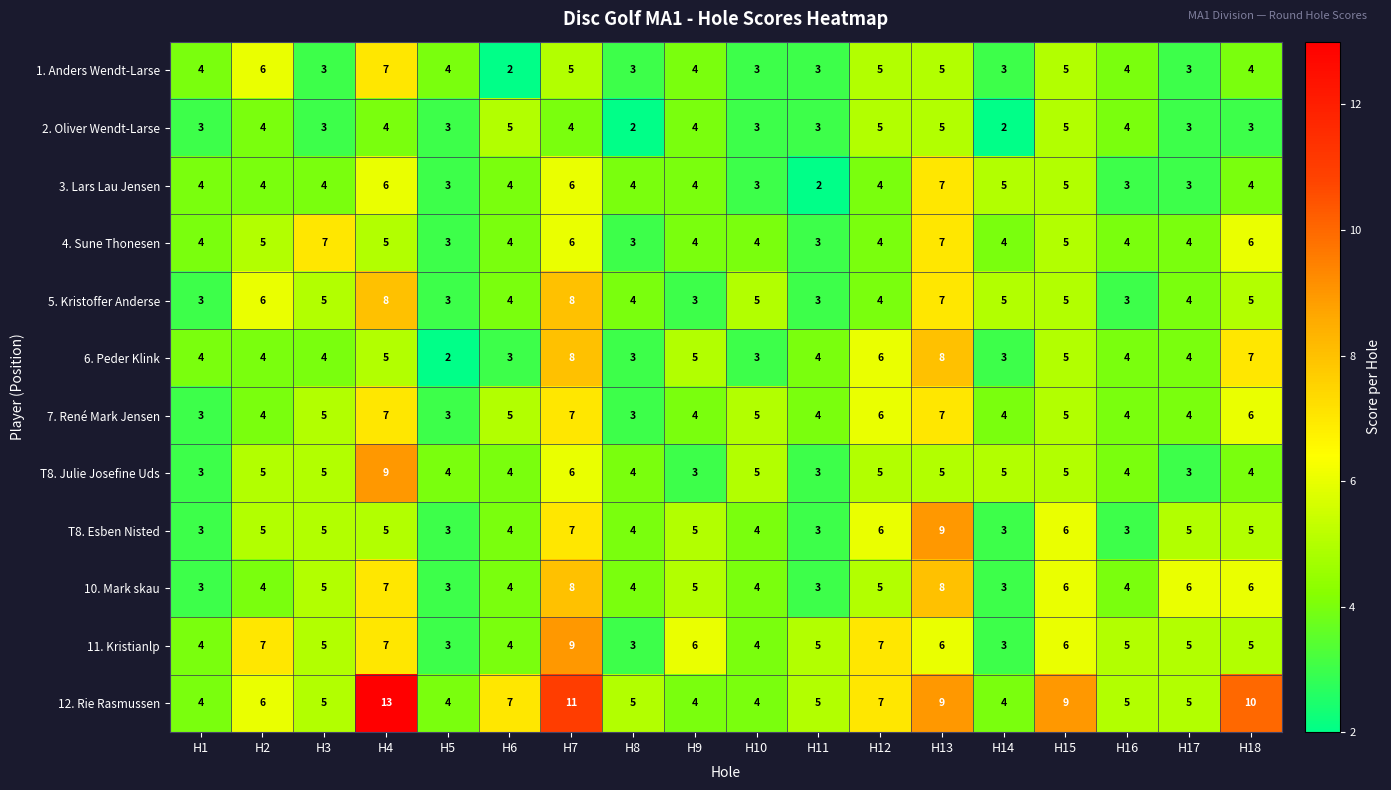

What is the average value of the 6. Peder Klink series?

5